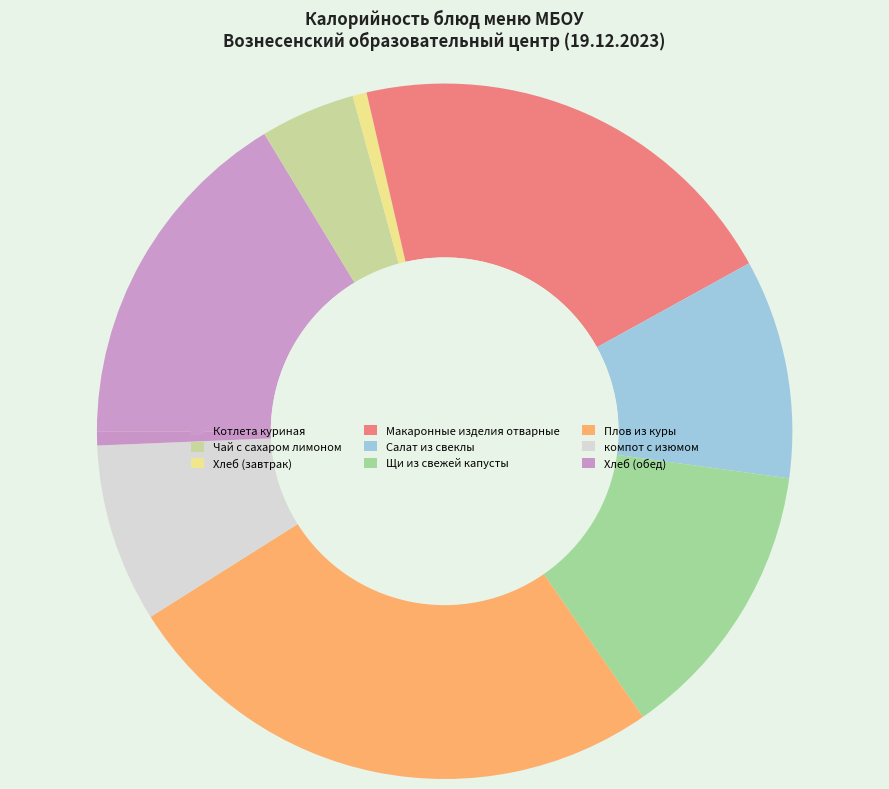

What is the change in value from Салат из свеклы to Хлеб (обед)?

-160.6